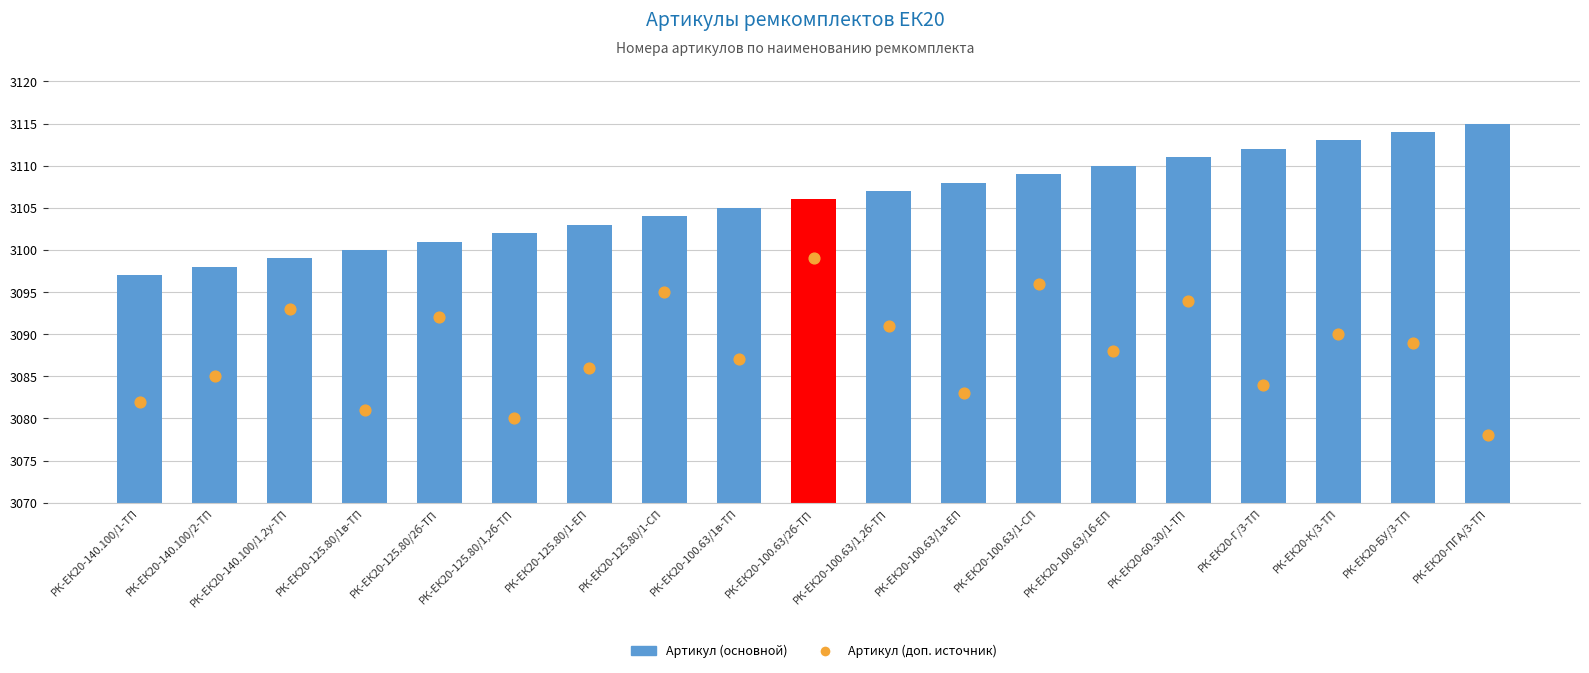

Which series reaches the maximum Y coordinate?

Артикул